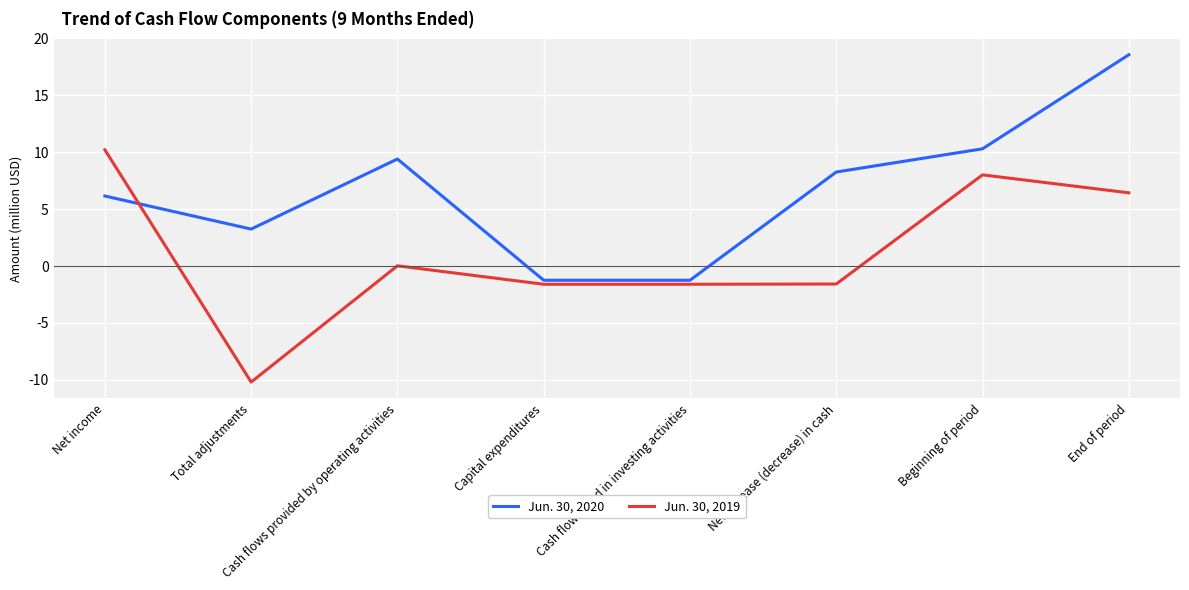

Which category has the lowest value across all series?

Total adjustments